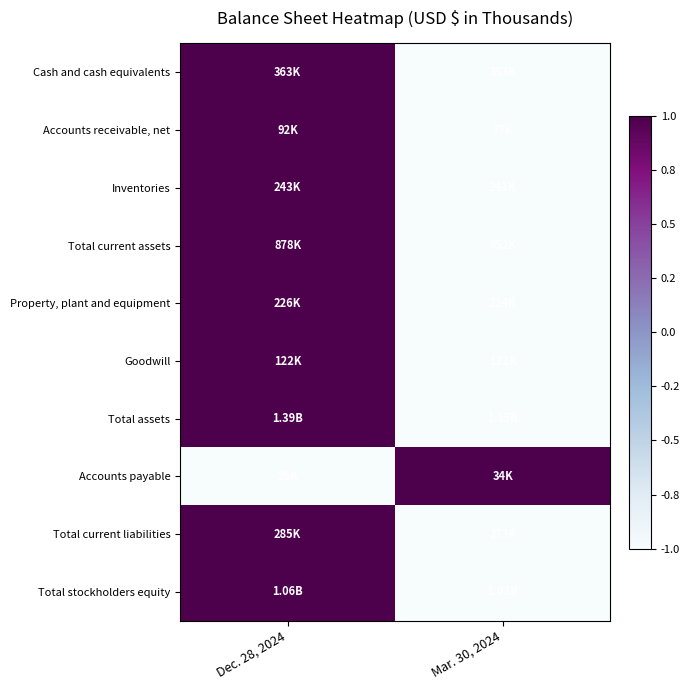

At which category is the sum across all series the highest?

Dec. 28, 2024